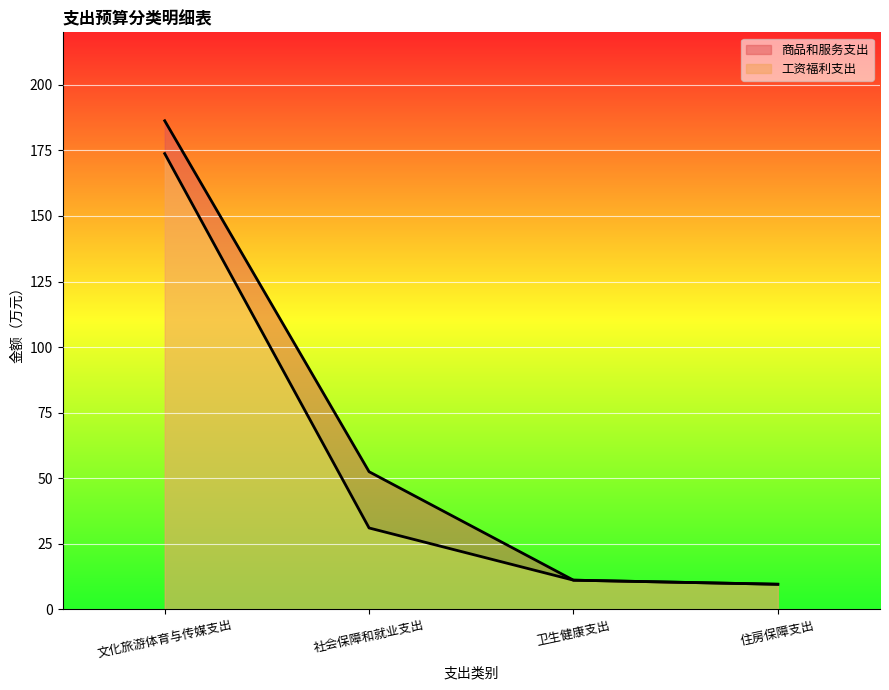

True or false: 工资福利支出 and 总计 intersect in this chart.

False